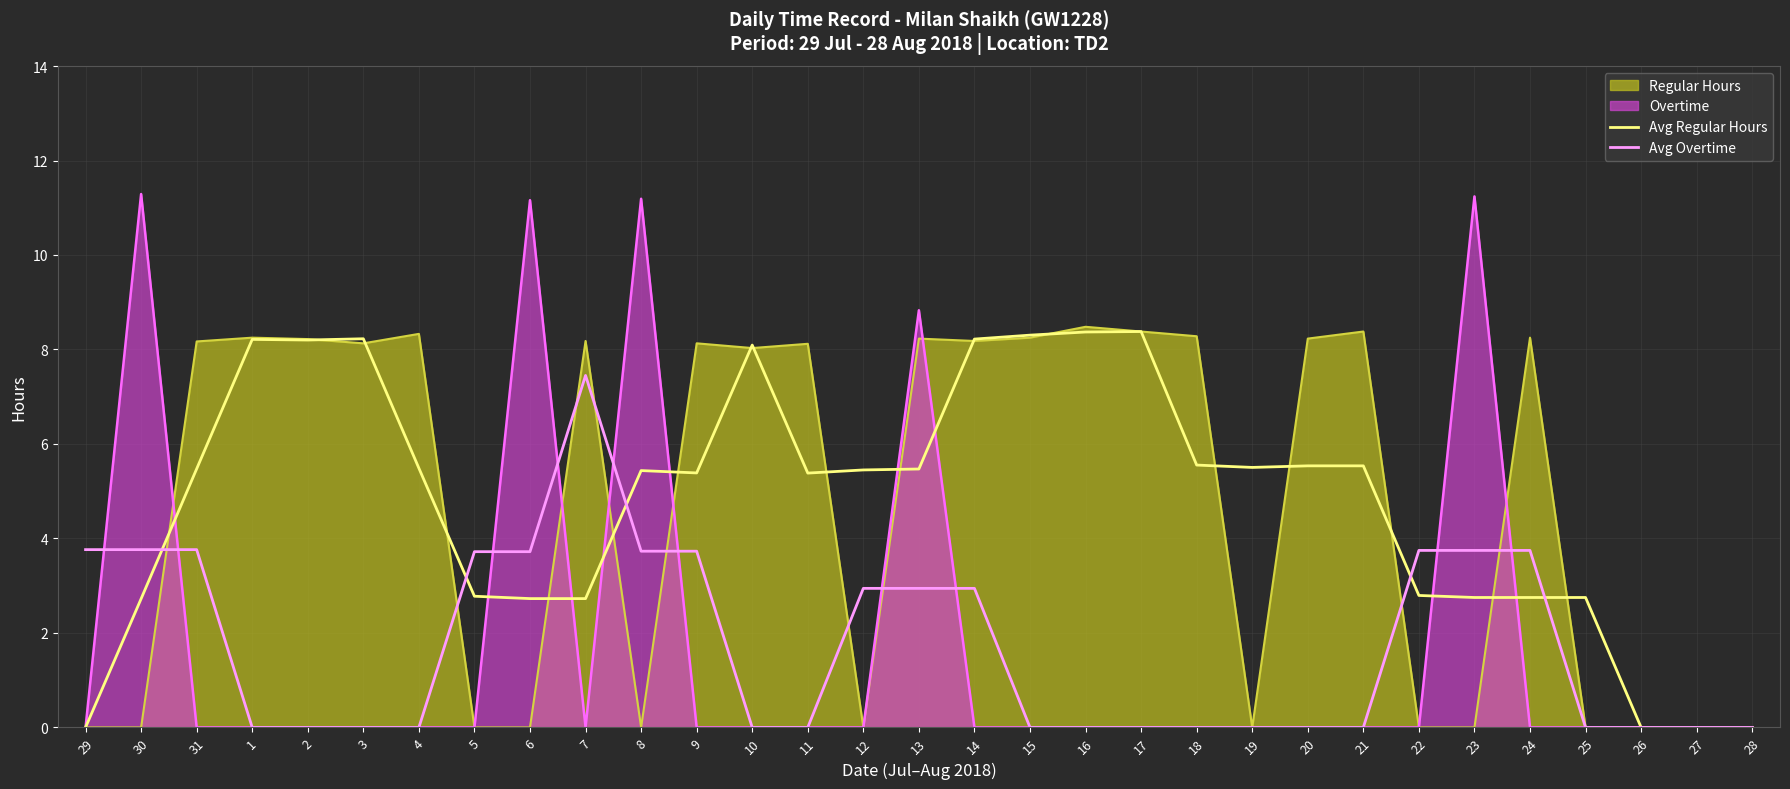

The Avg Overtime series shows 0.0 at 25. True or false?

True